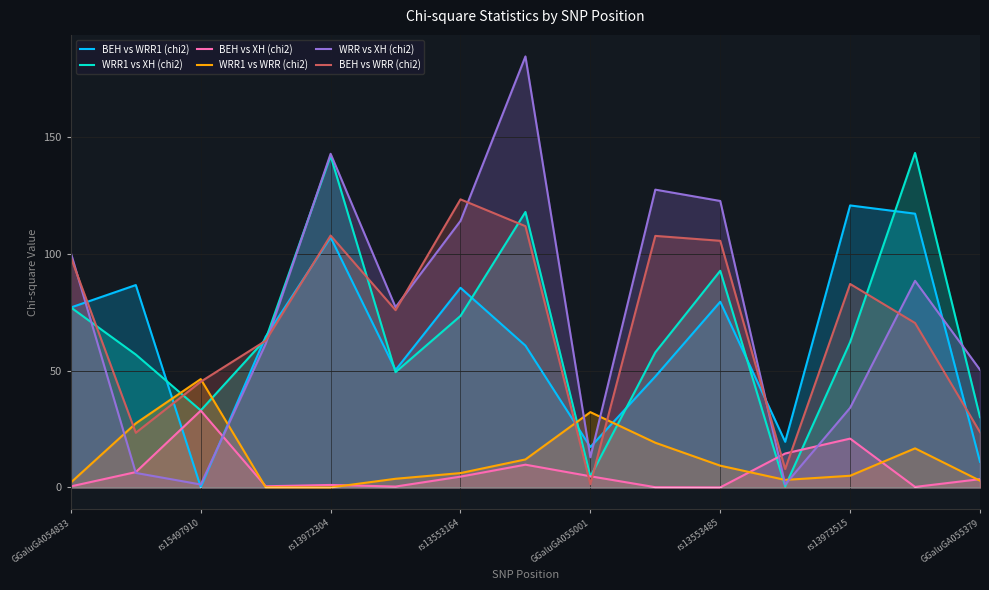

How many values in the BEH vs WRR (chi2) series are below 75?

7